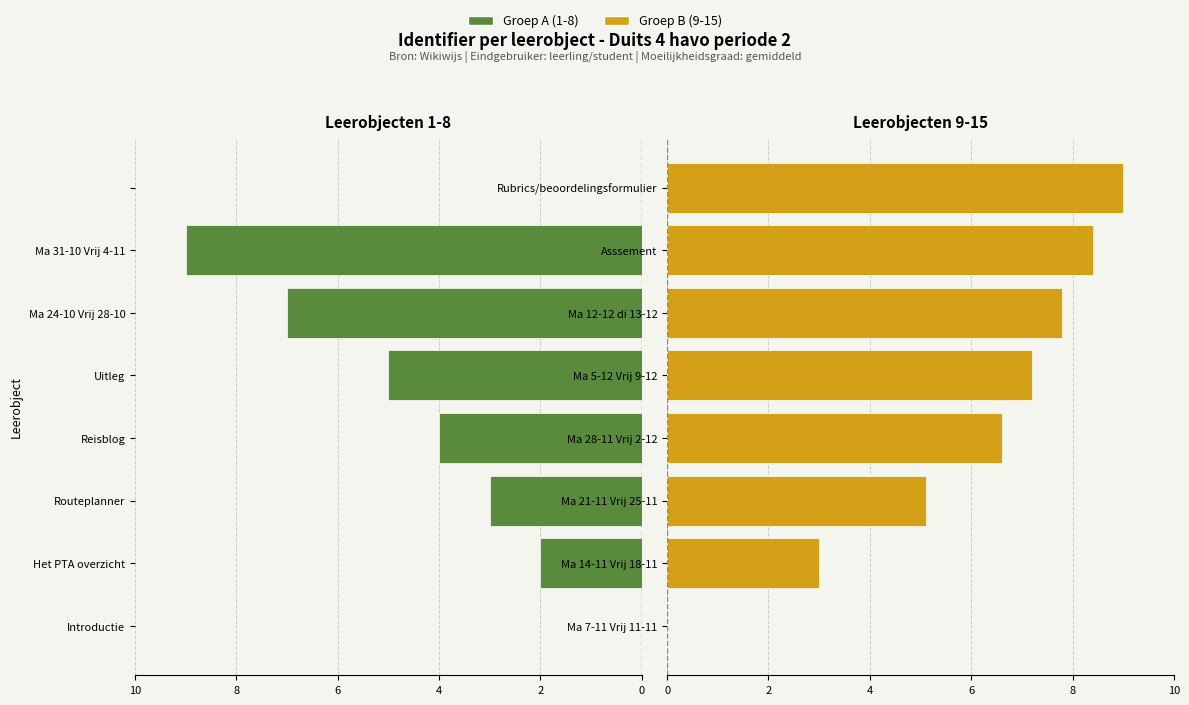

Which series has the largest range (max minus min)?

Groep A (1-8)